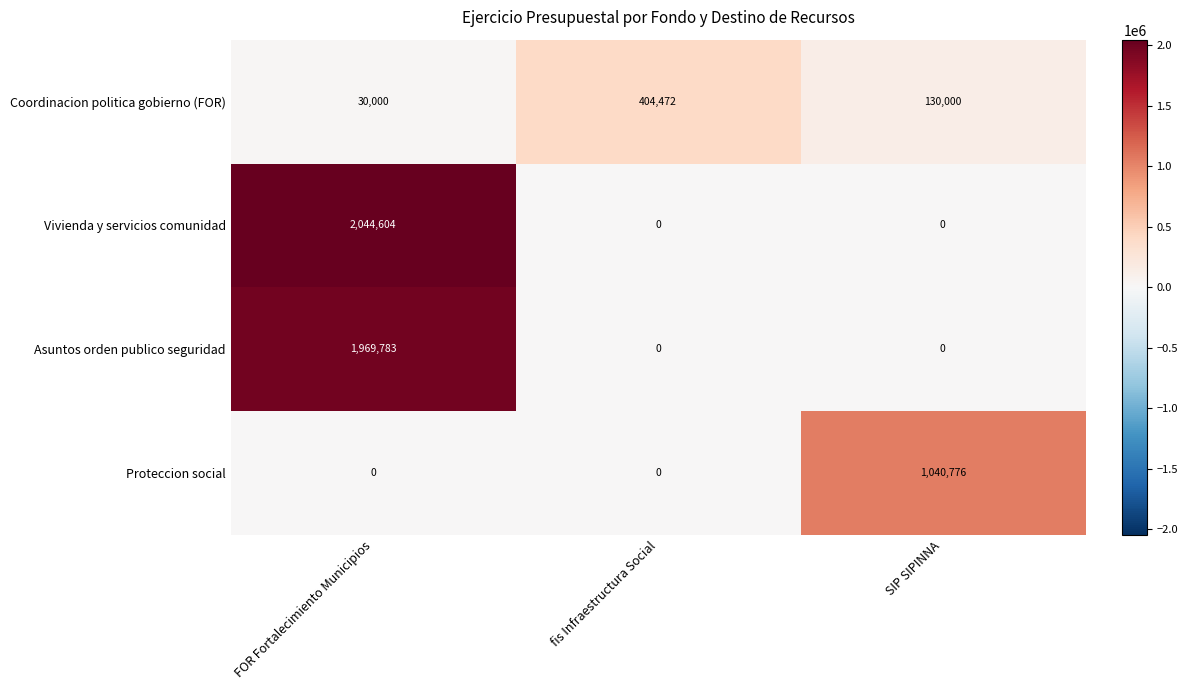

Reading left to right, transcribe all the data shown in this chart.

Coordinacion politica gobierno (FOR): 30000	404472	130000
Vivienda y servicios comunidad: 2044604	0	0
Asuntos orden publico seguridad: 1969783	0	0
Proteccion social: 0	0	1040776